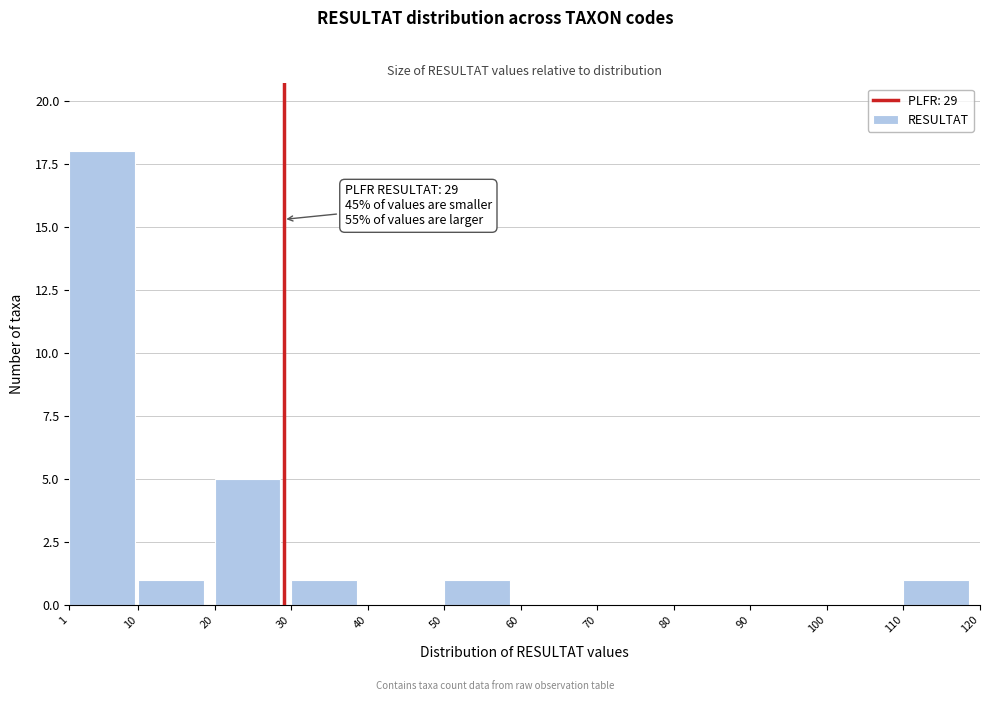

Over which range of the x-axis is the bar tallest?

1 to 10